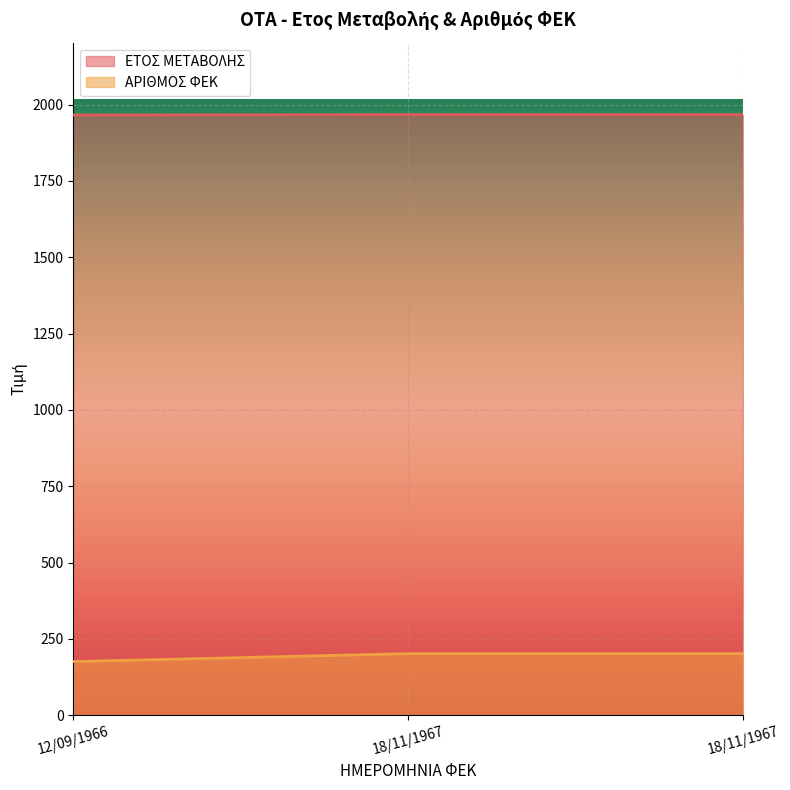

Rank the series by their average value, from lowest to highest.

ΑΡΙΘΜΟΣ ΦΕΚ, ΕΤΟΣ ΜΕΤΑΒΟΛΗΣ